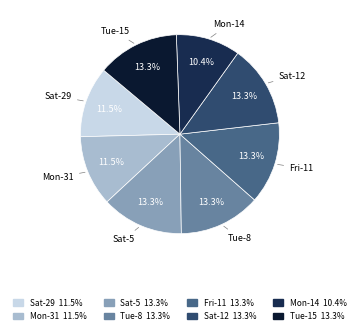

Is there any slice that represents more than half of the pie?

No